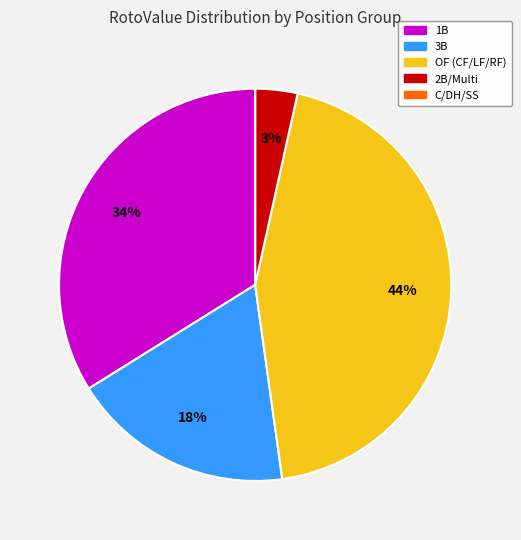

Is there any slice that represents more than half of the pie?

No